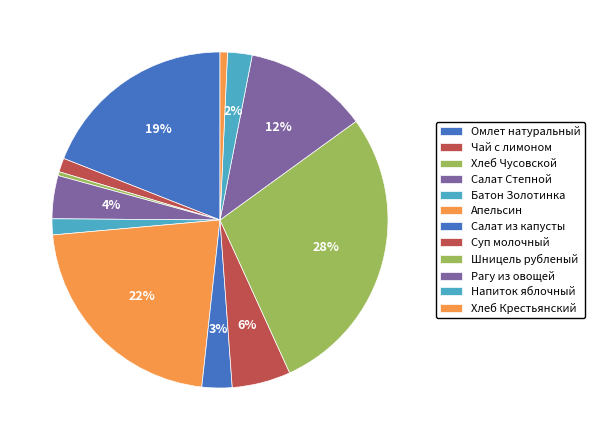

Is there a majority slice in this chart?

No